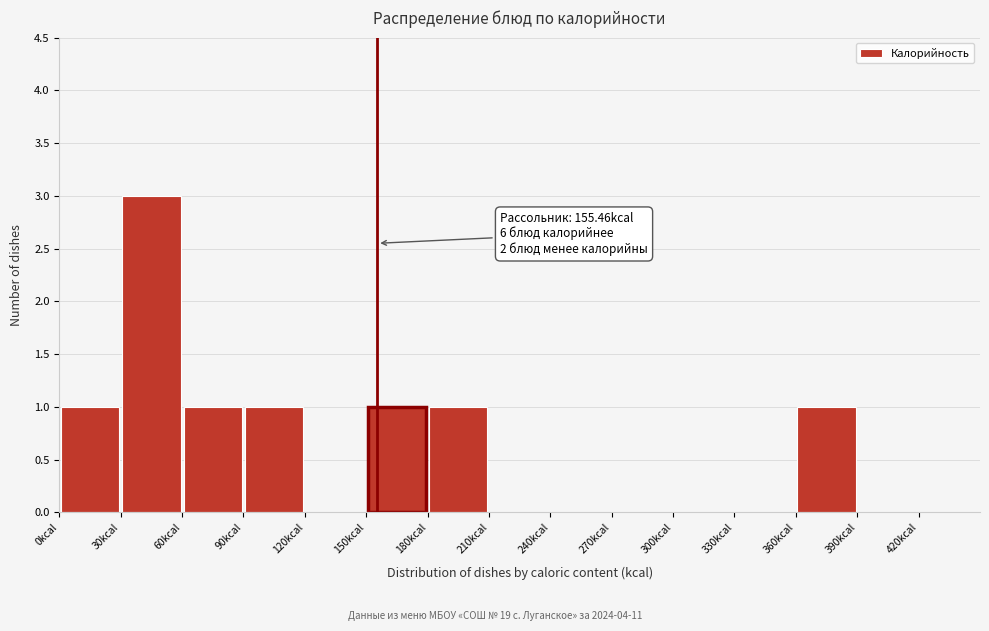

Over which range of the x-axis is the bar tallest?

30 to 60